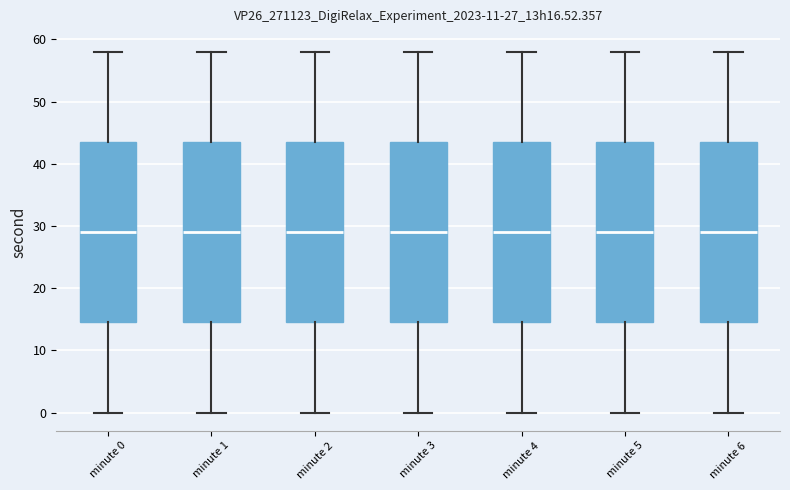

Reading left to right, read every box against the y-axis: the position of its median line, the range the box covers, and the ends of its whiskers. The values are not printed on the chart, so give them approximately, as read against the axis.

minute 0: median 29, box 15 to 44, whiskers 0 to 58
minute 1: median 29, box 15 to 44, whiskers 0 to 58
minute 2: median 29, box 15 to 44, whiskers 0 to 58
minute 3: median 29, box 15 to 44, whiskers 0 to 58
minute 4: median 29, box 15 to 44, whiskers 0 to 58
minute 5: median 29, box 15 to 44, whiskers 0 to 58
minute 6: median 29, box 15 to 44, whiskers 0 to 58